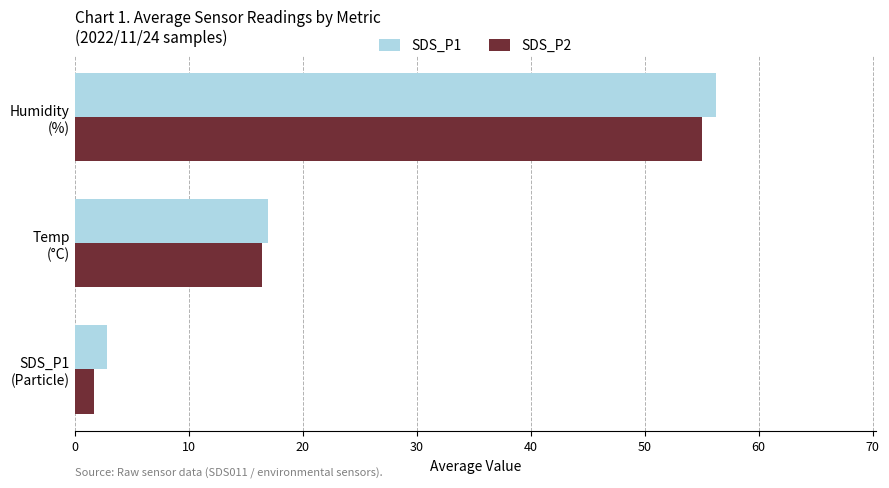

What is the minimum value for SDS_P2?

1.7